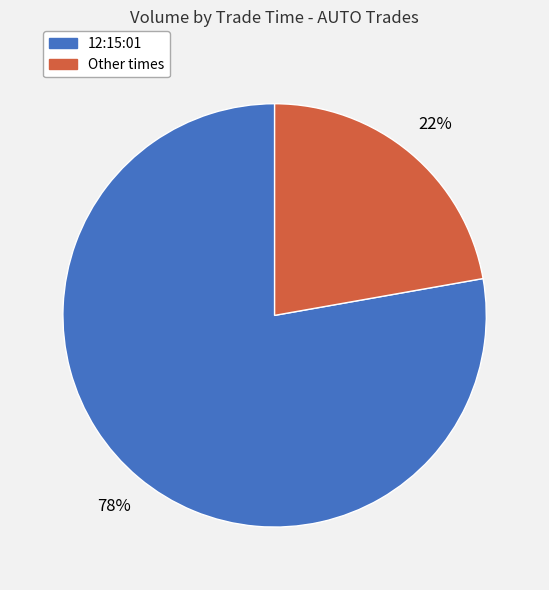

To the nearest percent, what is the average slice percentage?

50%